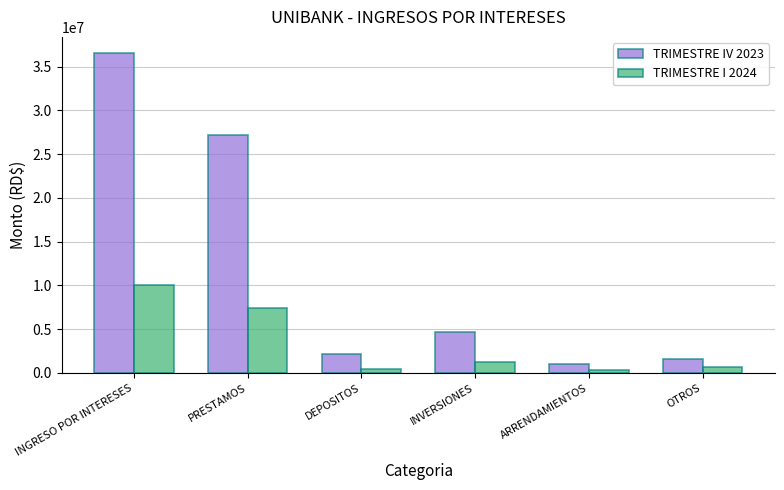

How many bars are there in total?

12